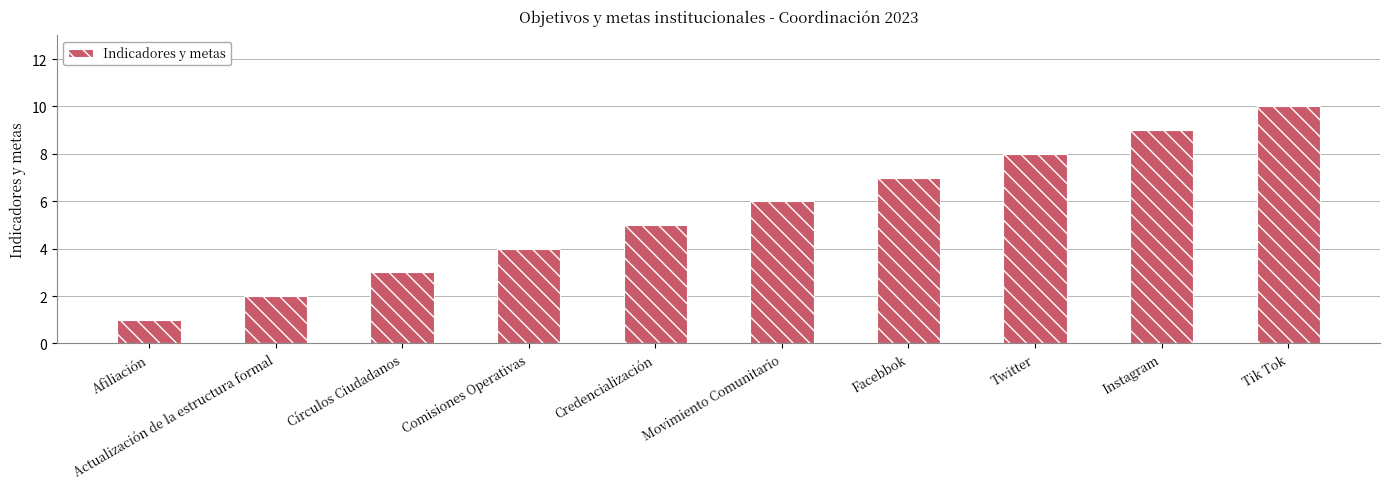

How many values are below 6?

5